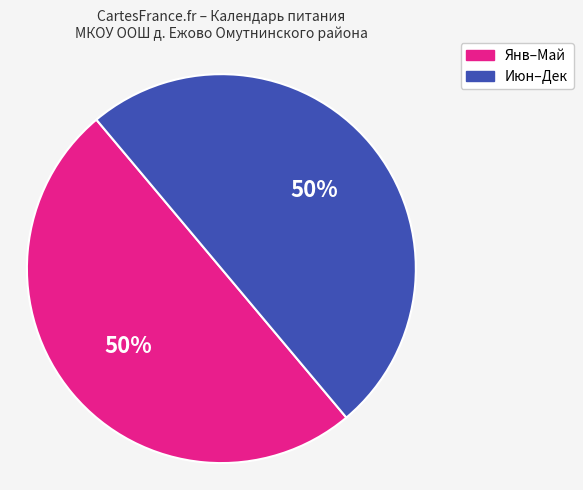

To the nearest percent, what is the average slice percentage?

50%